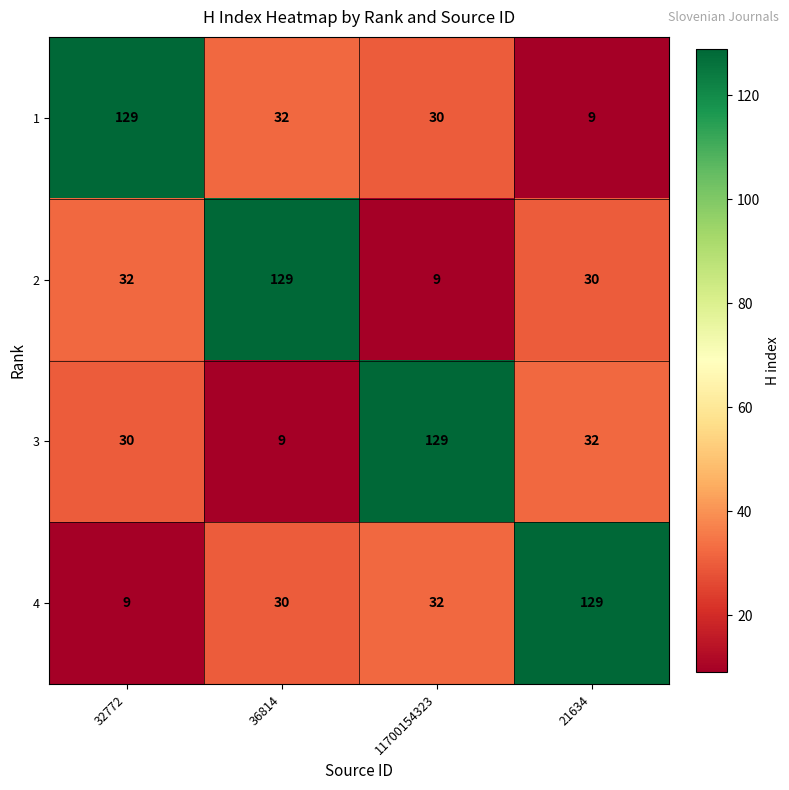

Is it true that 4 equals 129 at 21634?

True